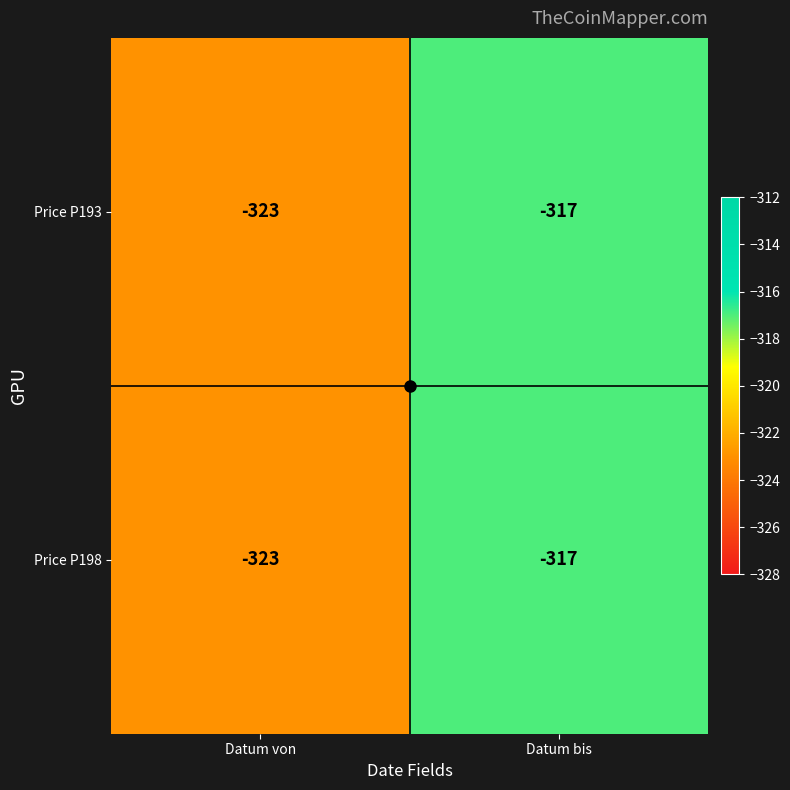

Rank the categories by Price P198 value from lowest to highest.

Datum von, Datum bis